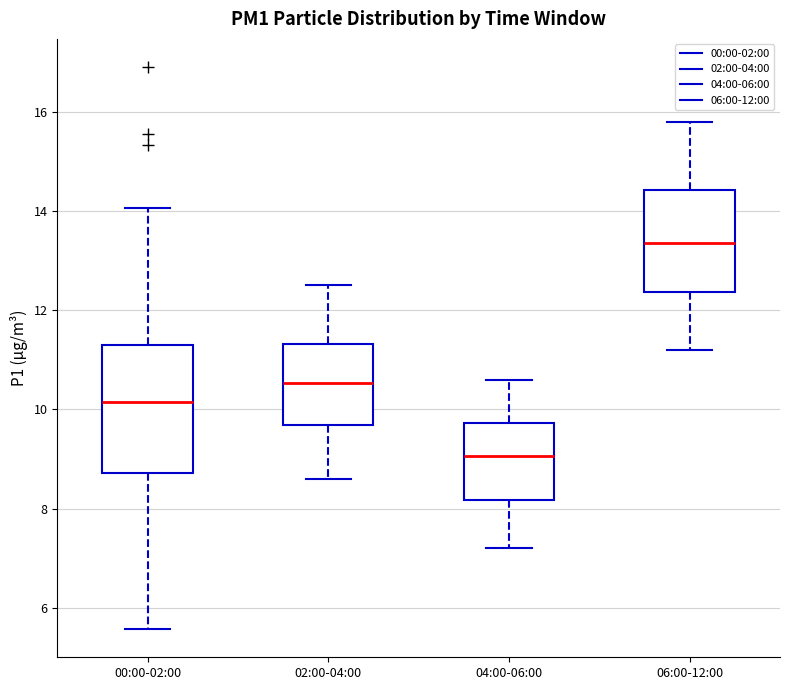

Reading left to right, transcribe this box plot: for each box, give where its median line is, the range the box spans, and where its two whiskers end, as read against the y-axis. The values are not printed on the chart, so give them approximately, as read against the axis.

00:00-02:00: median 10.2, box 8.8 to 11.4, whiskers 5.6 to 14.0
02:00-04:00: median 10.6, box 9.6 to 11.4, whiskers 8.6 to 12.6
04:00-06:00: median 9.0, box 8.2 to 9.8, whiskers 7.2 to 10.6
06:00-12:00: median 13.4, box 12.4 to 14.4, whiskers 11.2 to 15.8